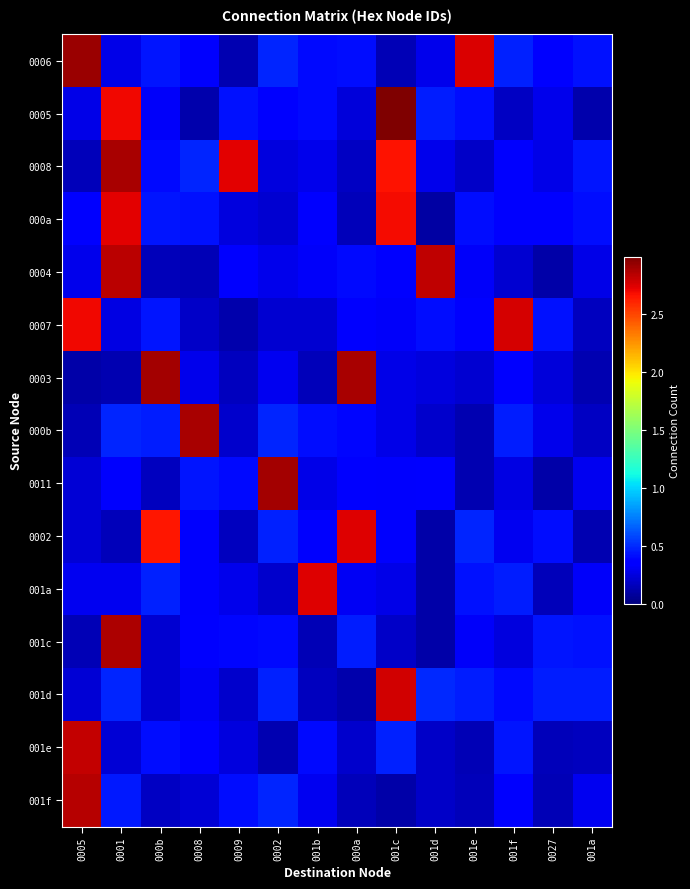

At which category is the sum across all series the highest?

0001